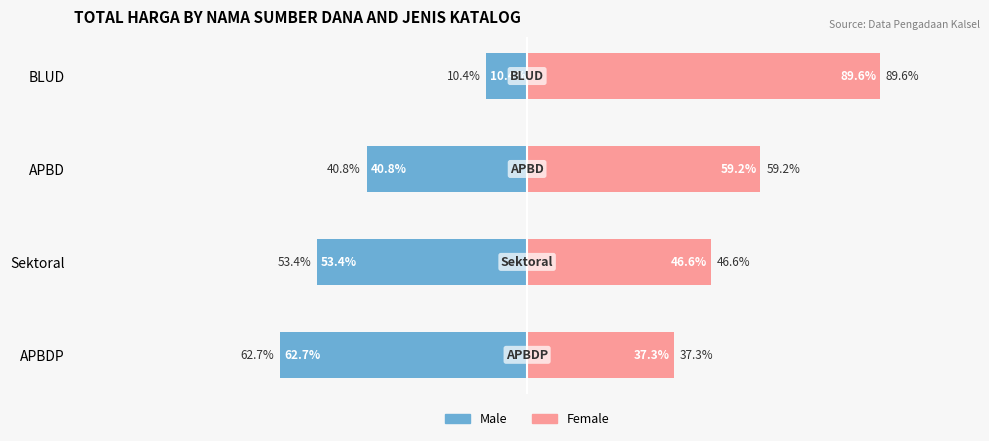

Reading left to right, list all the values displayed in this chart.

Male: -10.4	-40.8	-53.4	-62.7
Female: 89.6	59.2	46.6	37.3